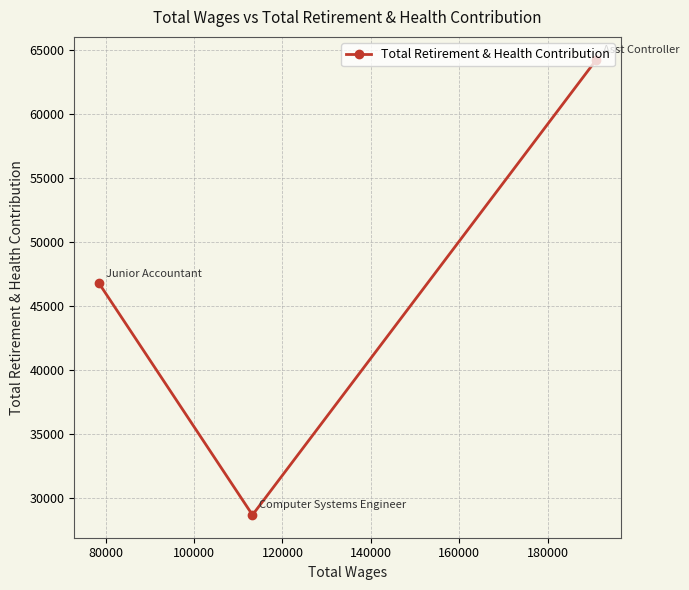

What is the value of the 1st point from the left?

46791